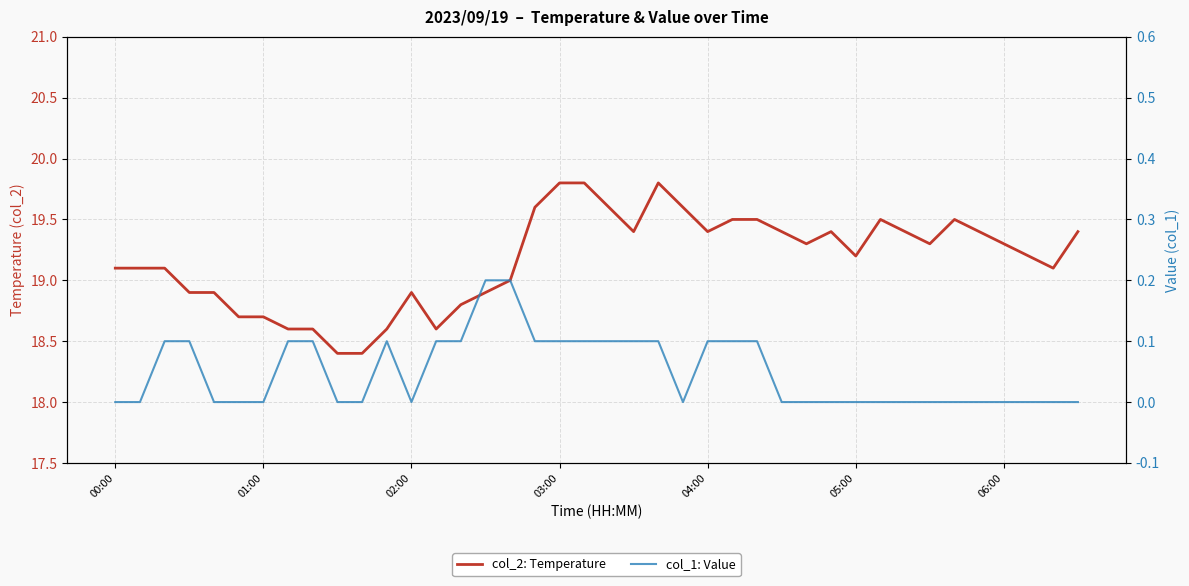

Which series has the largest total across all categories?

col_2: Temperature